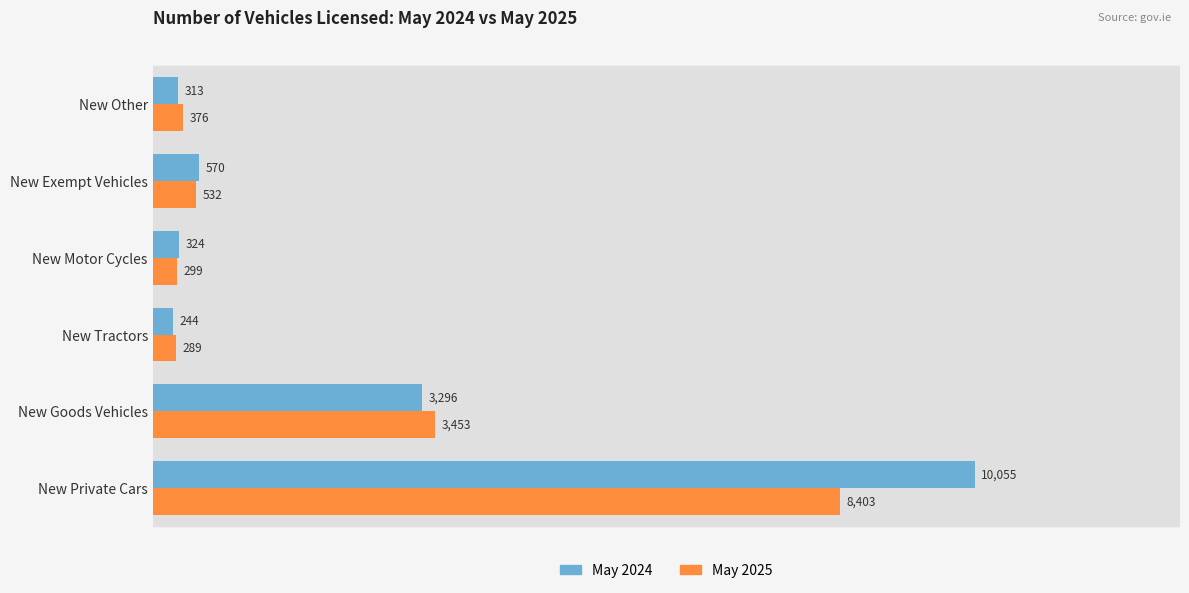

At which label is May 2025 closest to 4346?

New Goods Vehicles